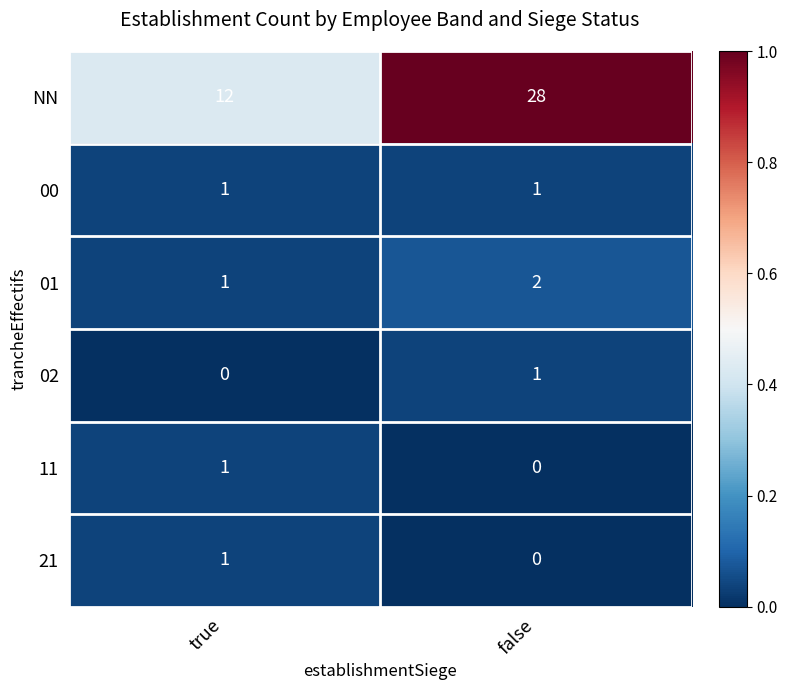

What is the difference between the NN values at false and true?

16